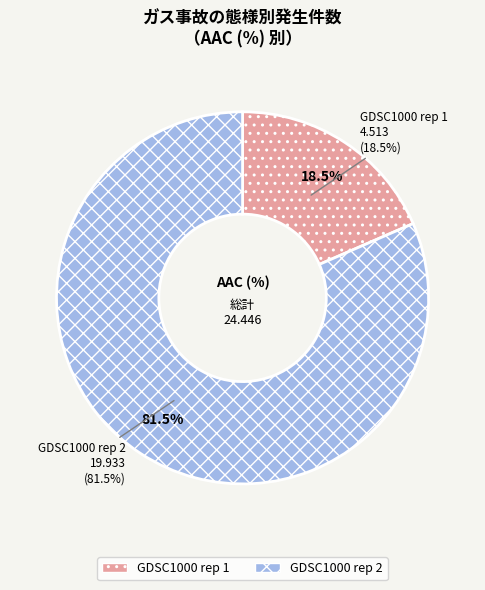

To the nearest percent, what is the combined percentage of GDSC1000 rep 1 and GDSC1000 rep 2?

100%